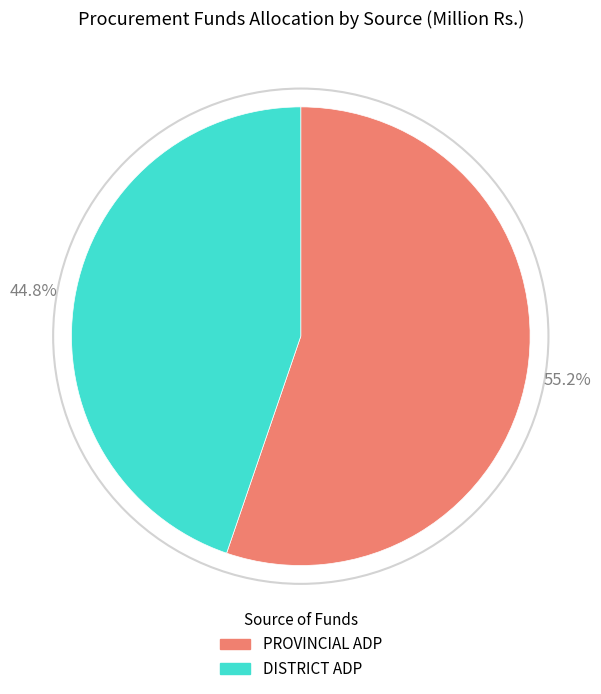

What percentage is the PROVINCIAL ADP slice, to the nearest percent?

55%